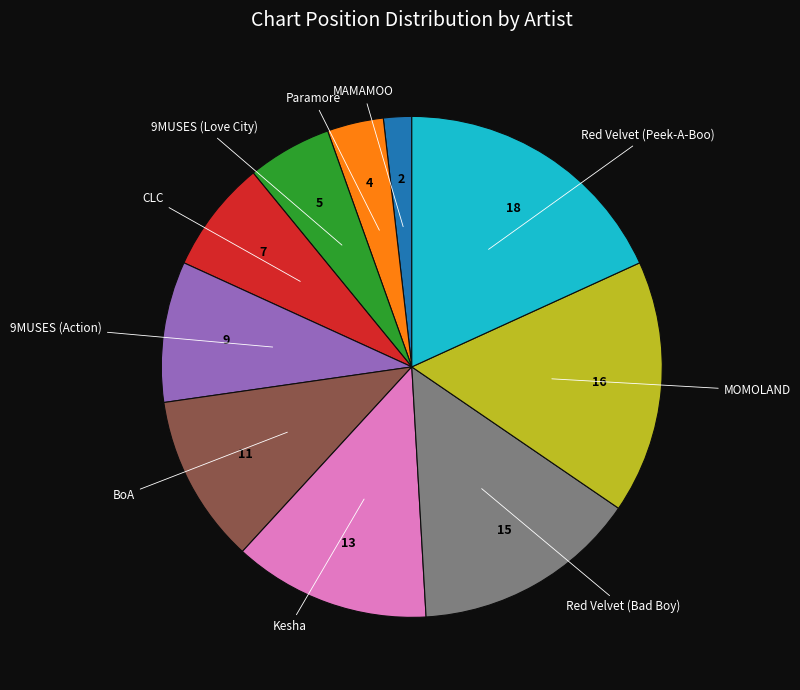

Is there any slice that represents more than half of the pie?

No